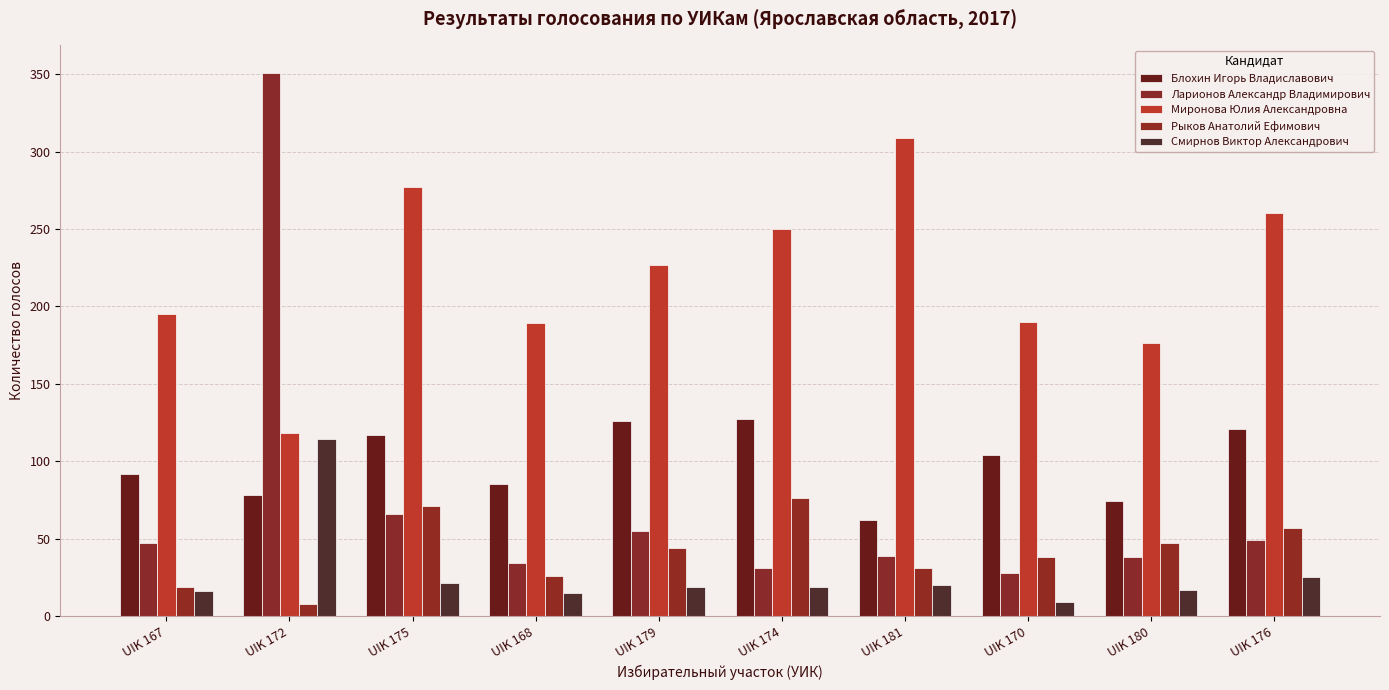

Where does the Ларионов Александр Владимирович series first go above 47?

UIK 172